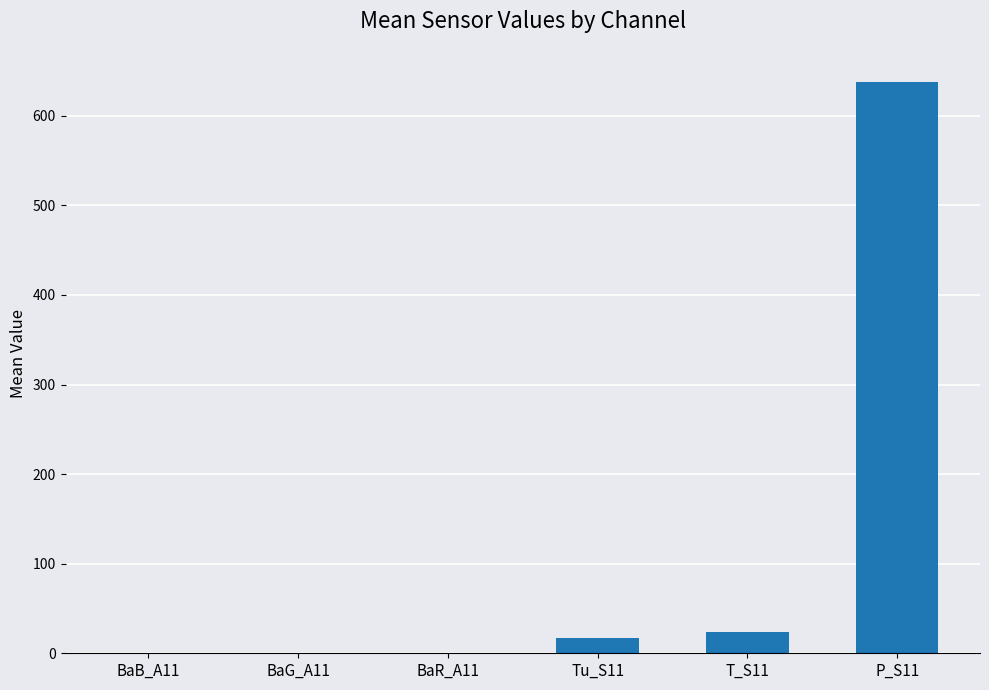

What is the sum of all values?

679.8